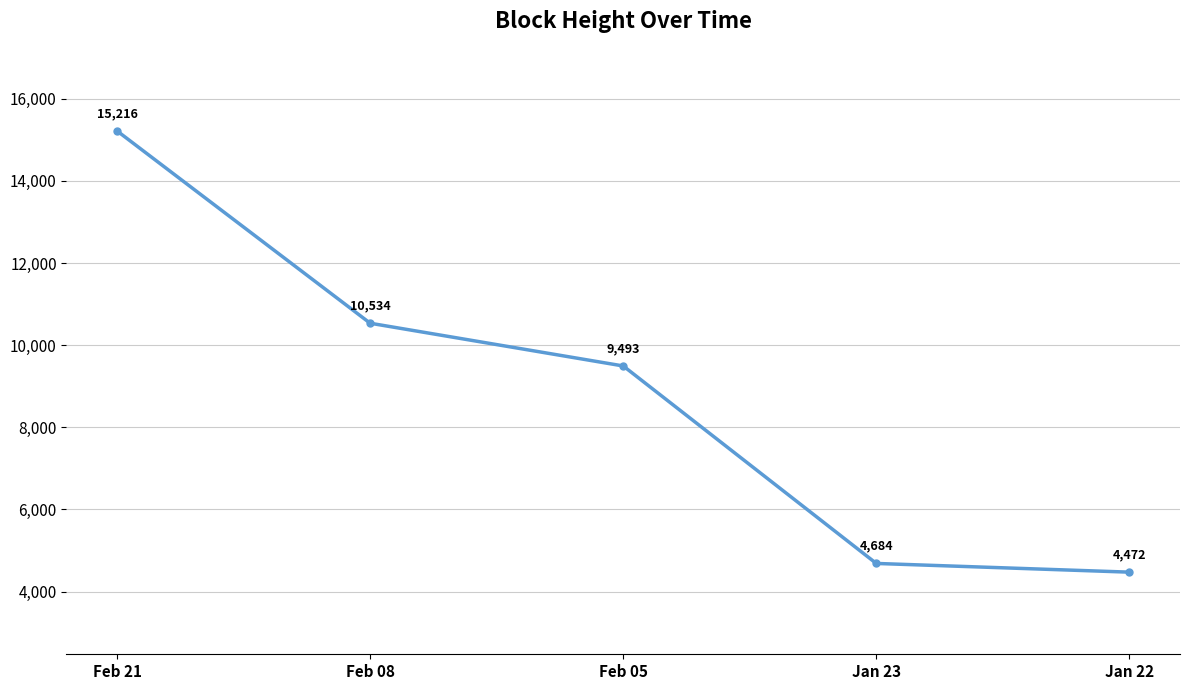

Reading left to right, transcribe all the data shown in this chart.

15216	10534	9493	4684	4472